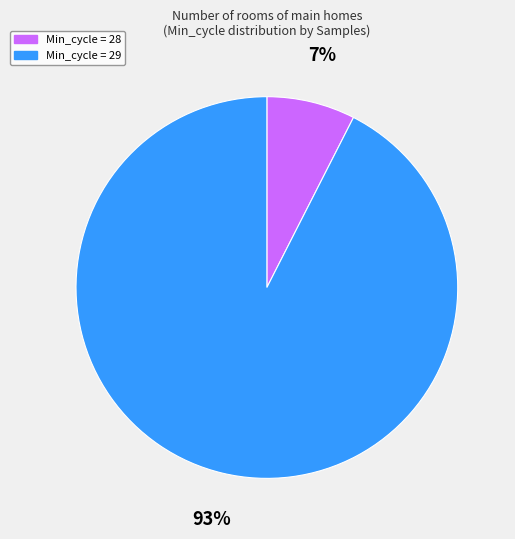

To the nearest percent, what percentage of the pie is Min_cycle = 28?

7%